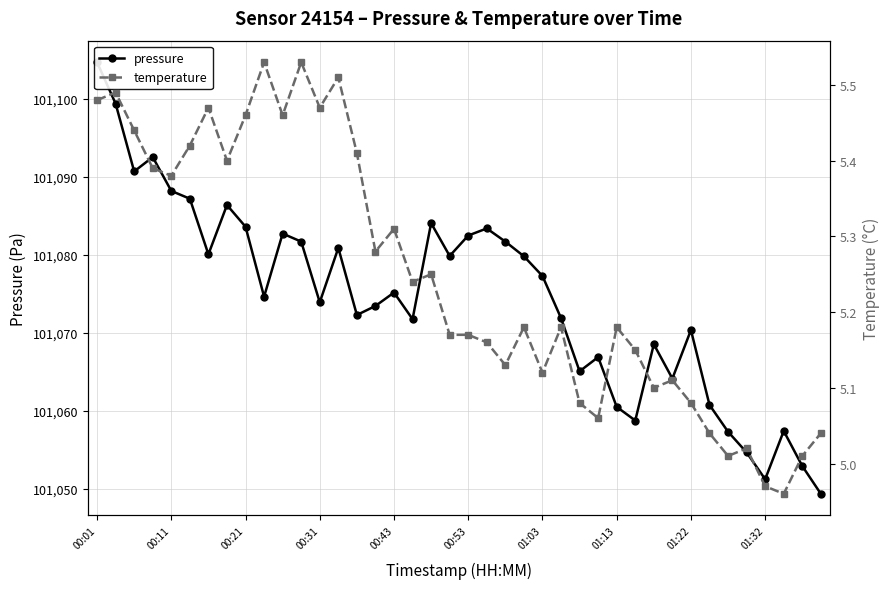

Rank the series by their maximum value, from highest to lowest.

pressure, temperature